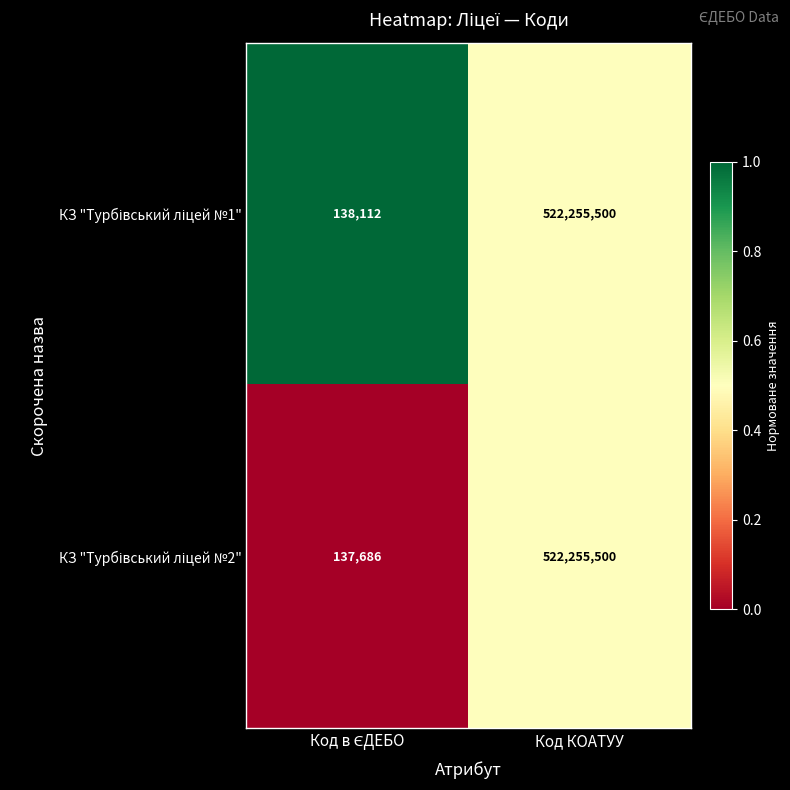

What is the minimum value shown in the chart?

137686